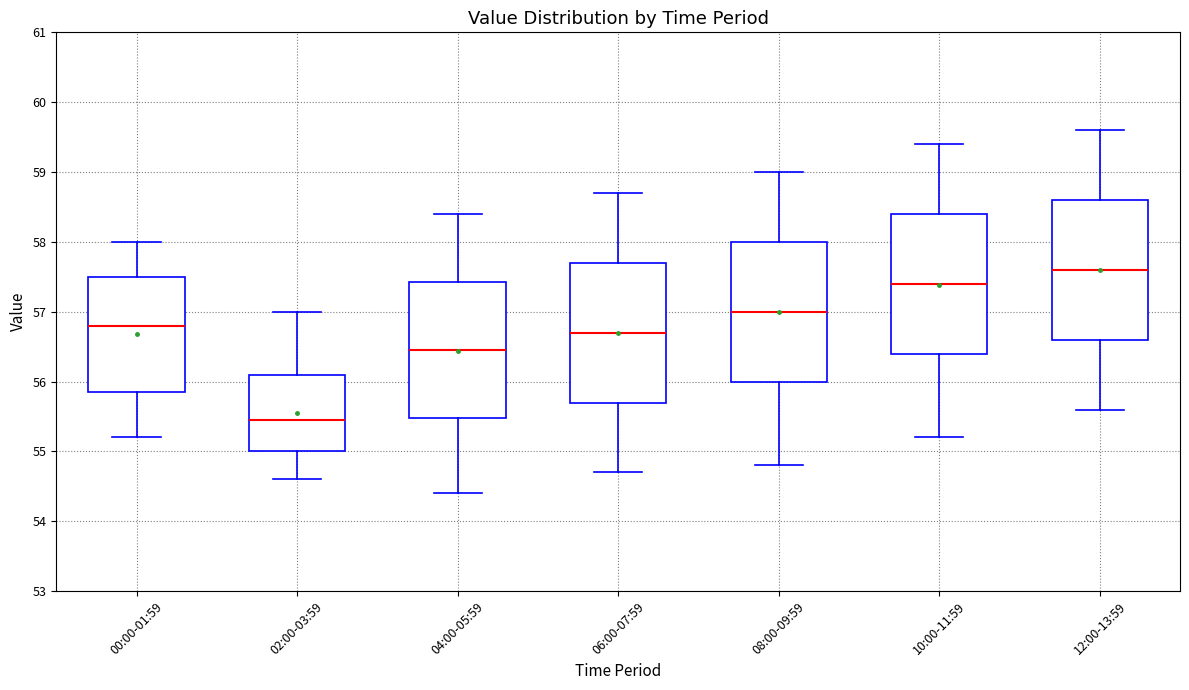

Reading left to right, transcribe this box plot: for each box, give where its median line is, the range the box spans, and where its two whiskers end, as read against the y-axis. The values are not printed on the chart, so give them approximately, as read against the axis.

00:00-01:59: median 56.8, box 55.9 to 57.5, whiskers 55.2 to 58.0
02:00-03:59: median 55.5, box 55.0 to 56.1, whiskers 54.6 to 57.0
04:00-05:59: median 56.5, box 55.5 to 57.4, whiskers 54.4 to 58.4
06:00-07:59: median 56.7, box 55.7 to 57.7, whiskers 54.7 to 58.7
08:00-09:59: median 57.0, box 56.0 to 58.0, whiskers 54.8 to 59.0
10:00-11:59: median 57.4, box 56.4 to 58.4, whiskers 55.2 to 59.4
12:00-13:59: median 57.6, box 56.6 to 58.6, whiskers 55.6 to 59.6